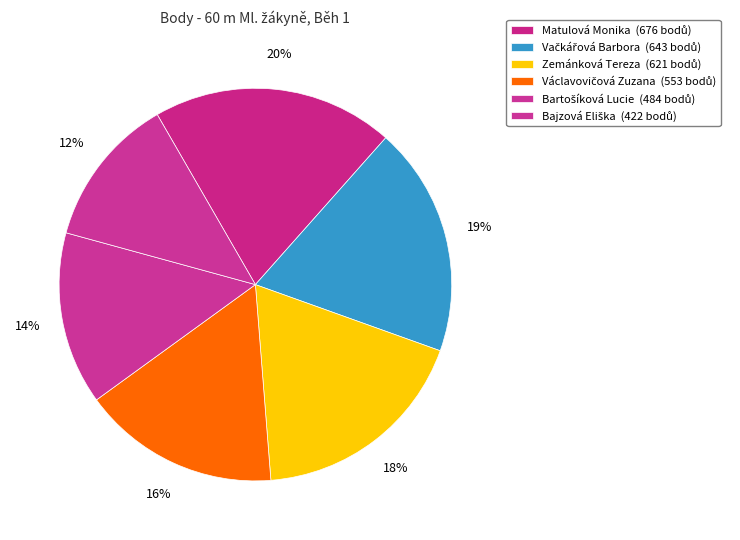

Count the number of slices in the pie.

6